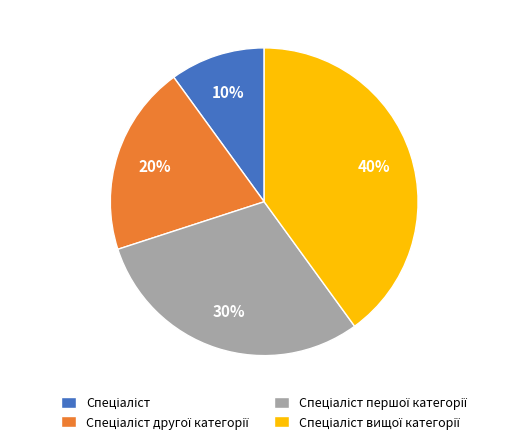

To the nearest percent, what is the average slice percentage?

25%